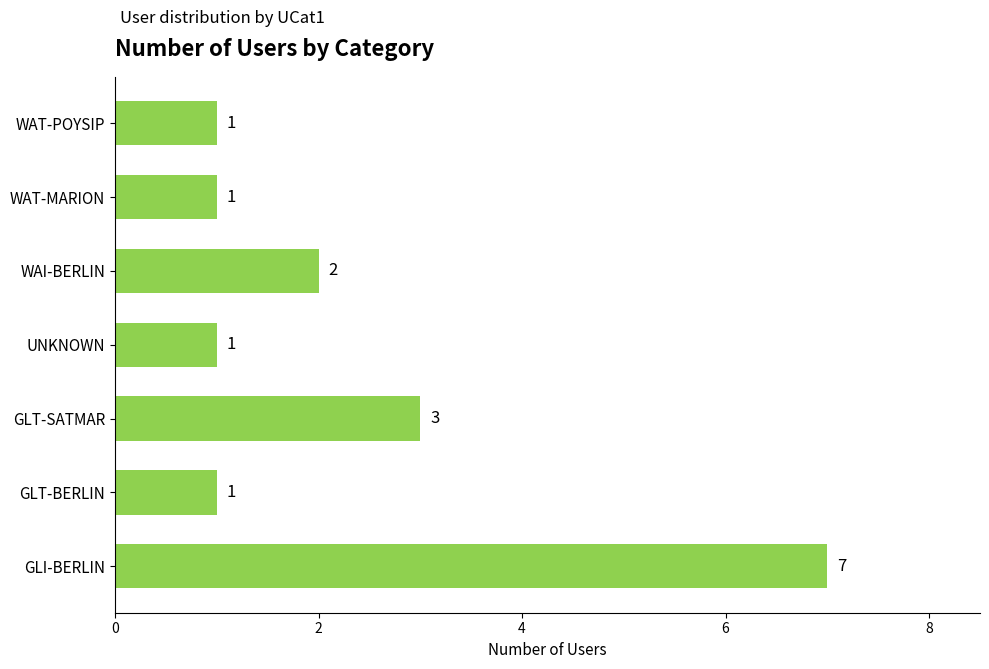

Does the chart contain stacked bars?

No